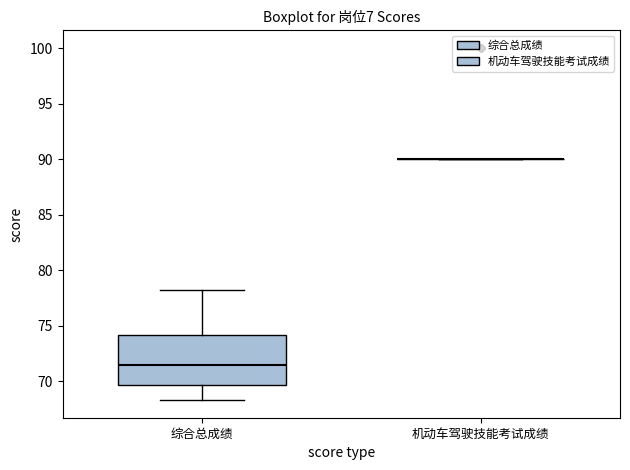

Reading left to right, transcribe this box plot: for each box, give where its median line is, the range the box spans, and where its two whiskers end, as read against the y-axis. The values are not printed on the chart, so give them approximately, as read against the axis.

综合总成绩: median 71.5, box 69.5 to 74.0, whiskers 68.5 to 78.0
机动车驾驶技能考试成绩: box collapsed to a line at 90.0, whiskers 90.0 to 90.0